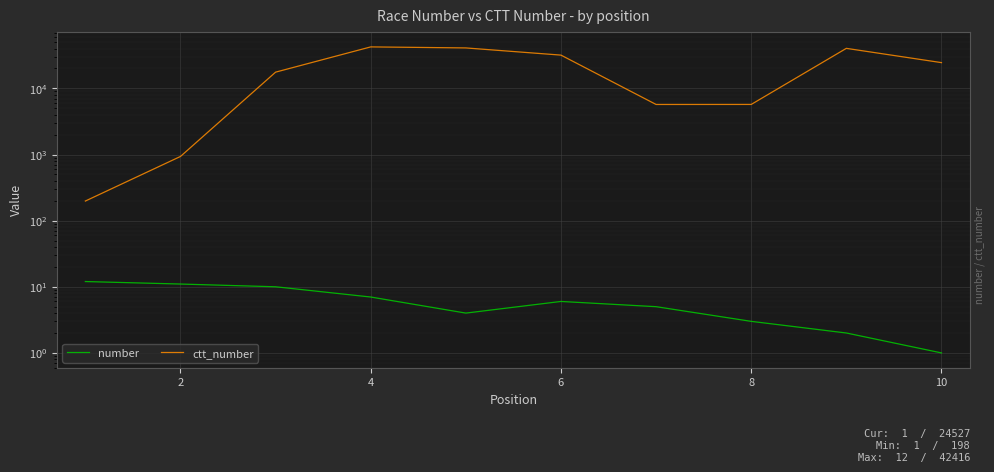

What is the difference between the maximum and second lowest values in the number series?

10